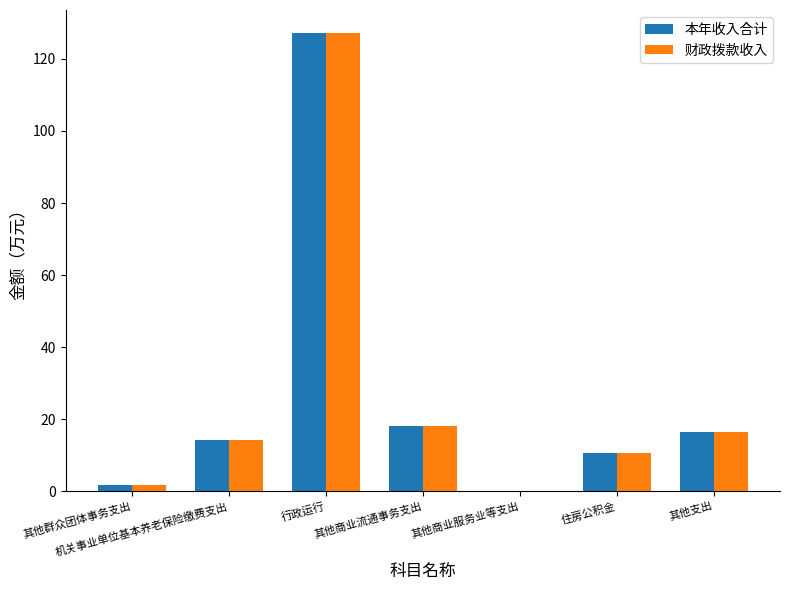

What is the sum of all 财政拨款收入 values?

188.7